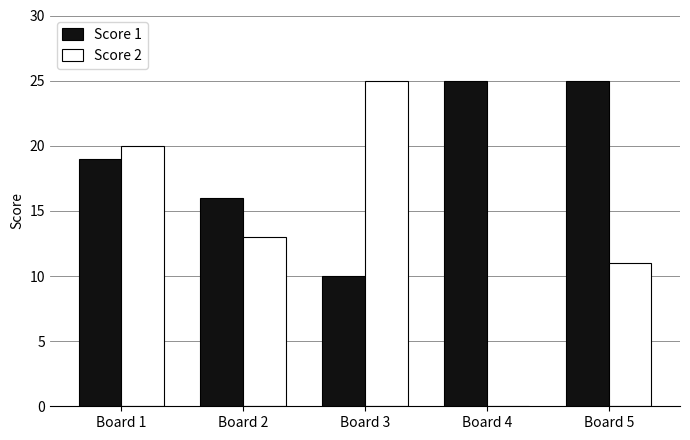

The value of Score 1 at Board 3 is 10. True or false?

True